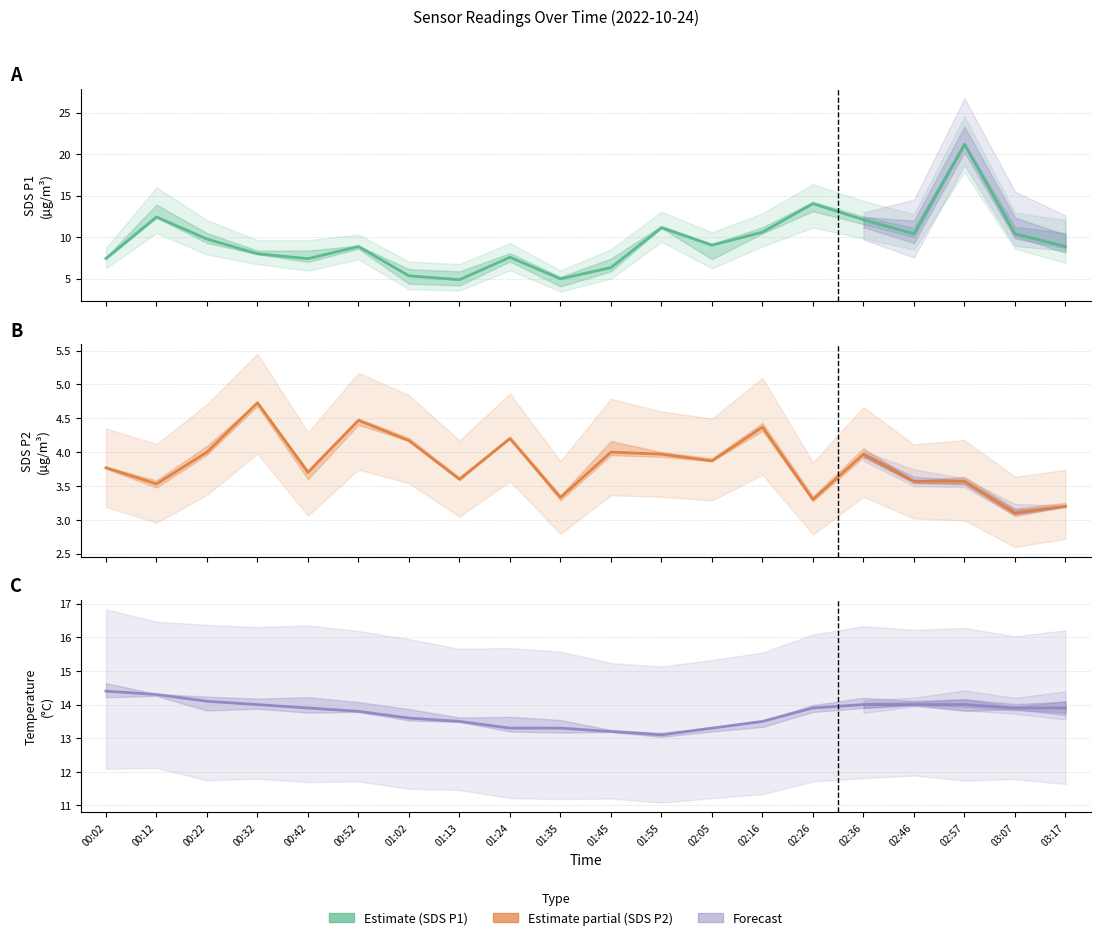

Which series has the widest spread of values?

SDS_P1